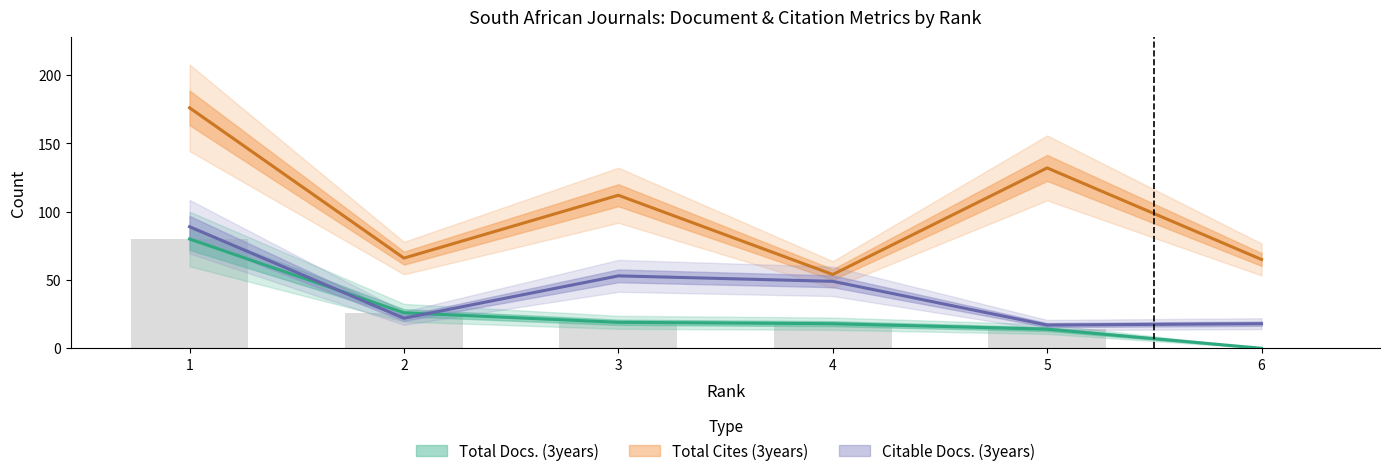

How many data points in Citable Docs. (3years) are above 49?

2